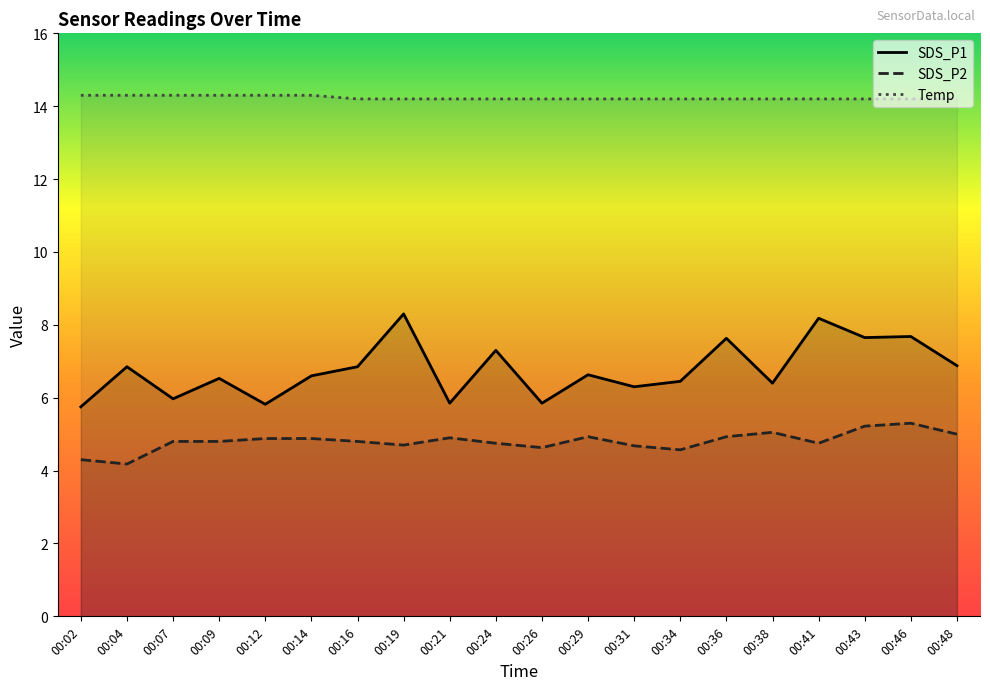

Rank the categories by Temp value from lowest to highest.

00:16, 00:19, 00:21, 00:24, 00:26, 00:29, 00:31, 00:34, 00:36, 00:38, 00:41, 00:43, 00:46, 00:48, 00:02, 00:04, 00:07, 00:09, 00:12, 00:14